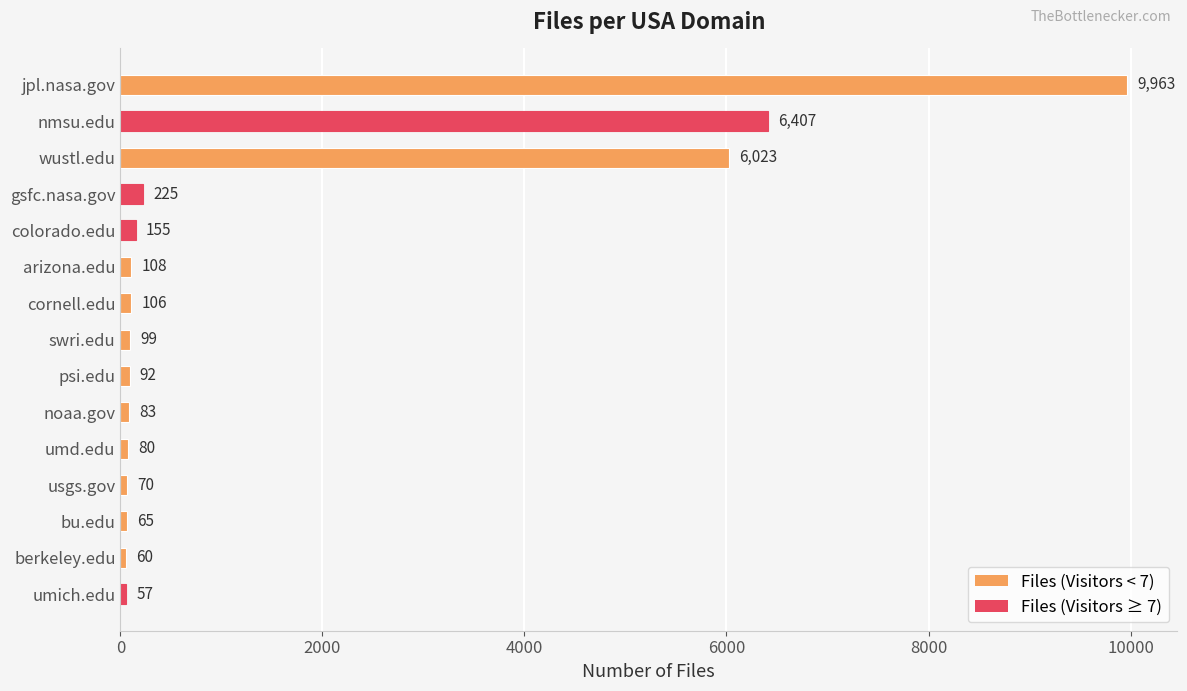

What is the sum of the values at umd.edu and psi.edu?

172